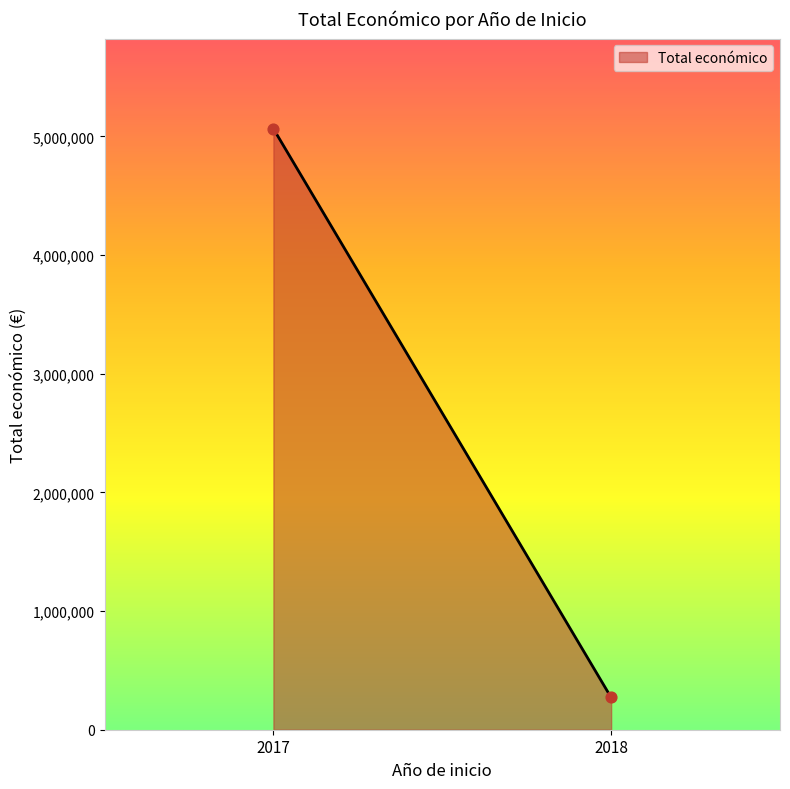

What is the range of Y values (max minus min)?

4792887